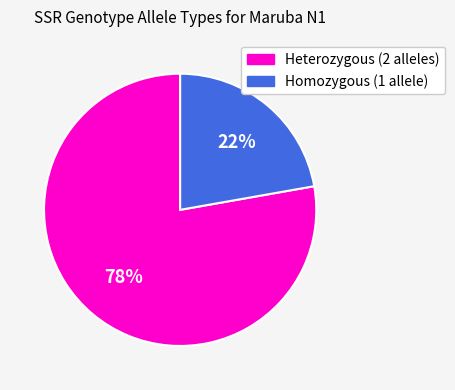

Count the number of slices in the pie.

2